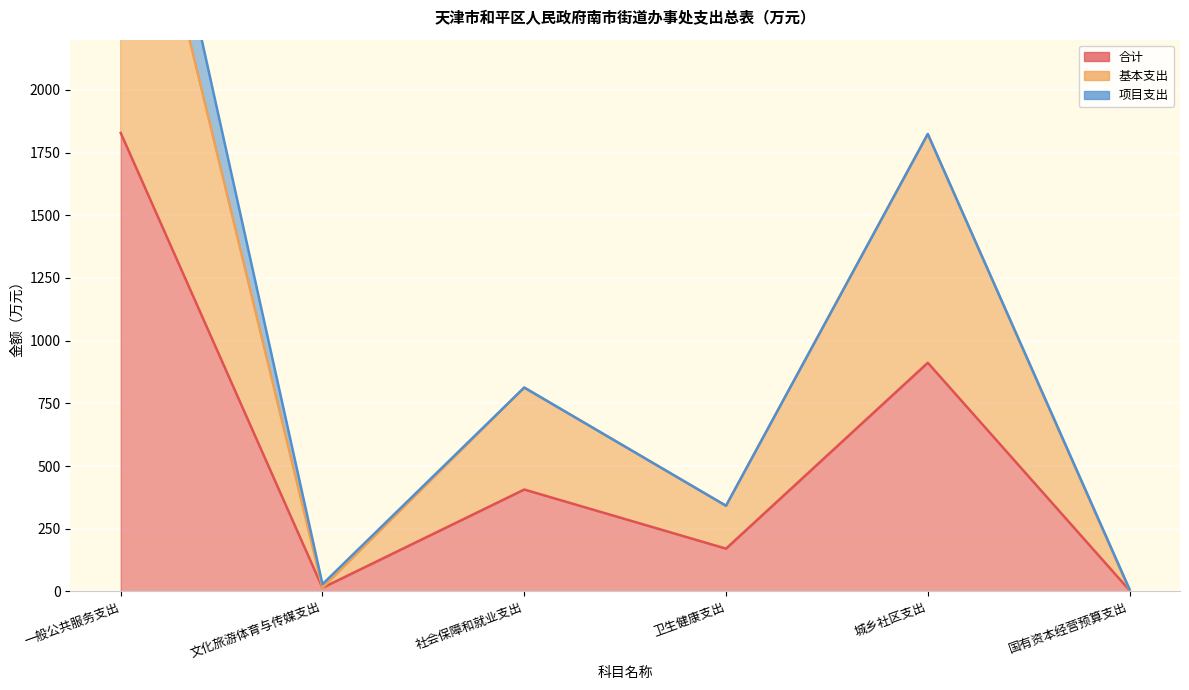

What position from the left is 卫生健康支出?

4